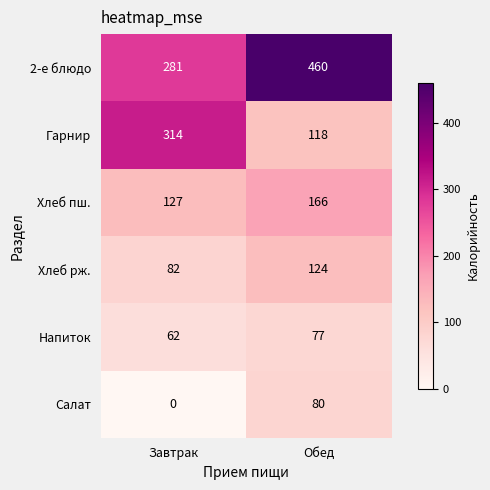

The value of Хлеб пш. at Завтрак is 50. True or false?

False